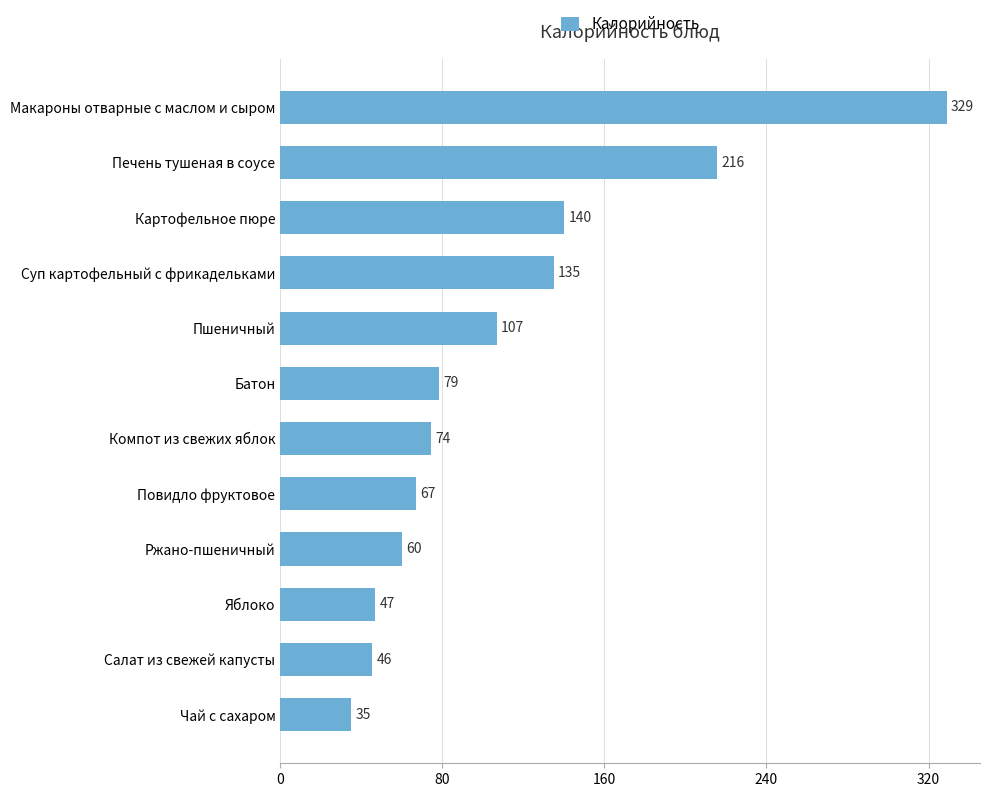

What is the average value?

111.2